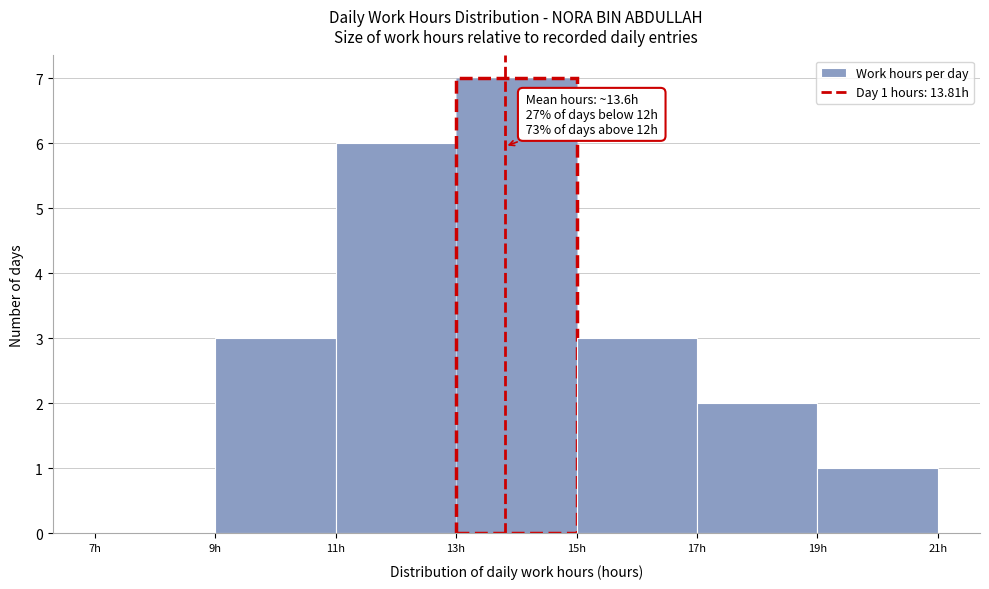

Which range on the x-axis has the tallest bar?

13 to 15